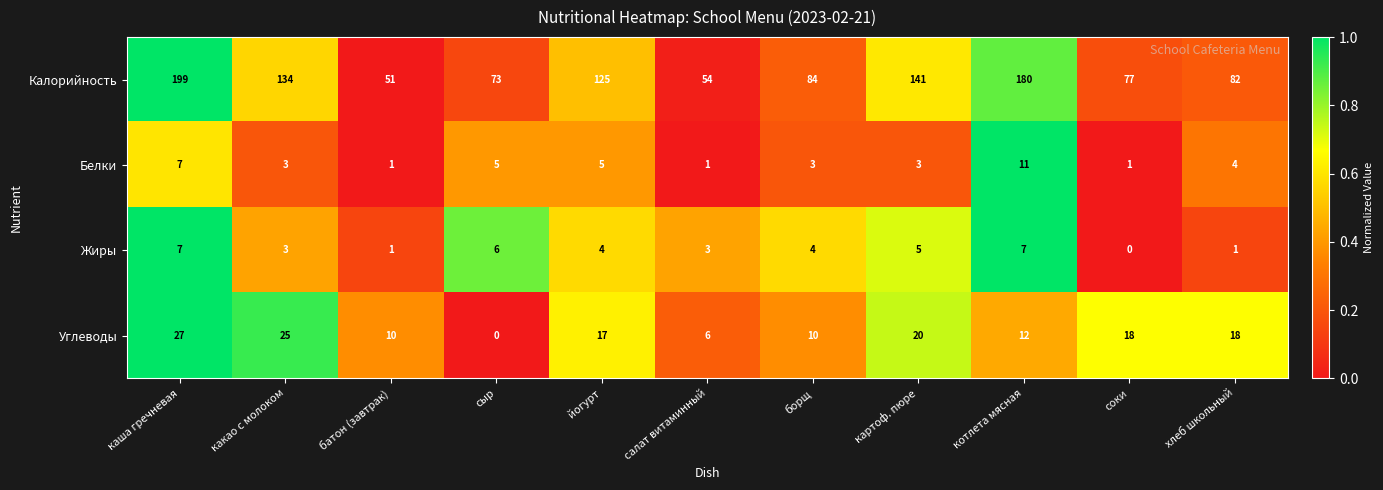

The value of Жиры at картоф. пюре is 3. True or false?

False